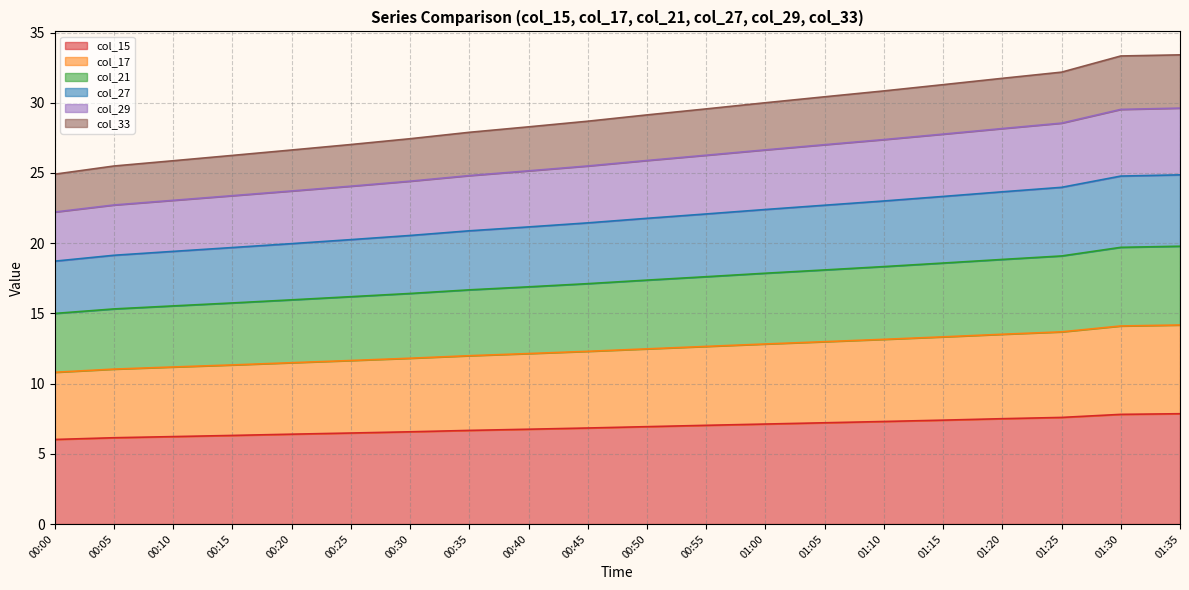

Is it true that col_15 equals 1.8 at 01:05?

False